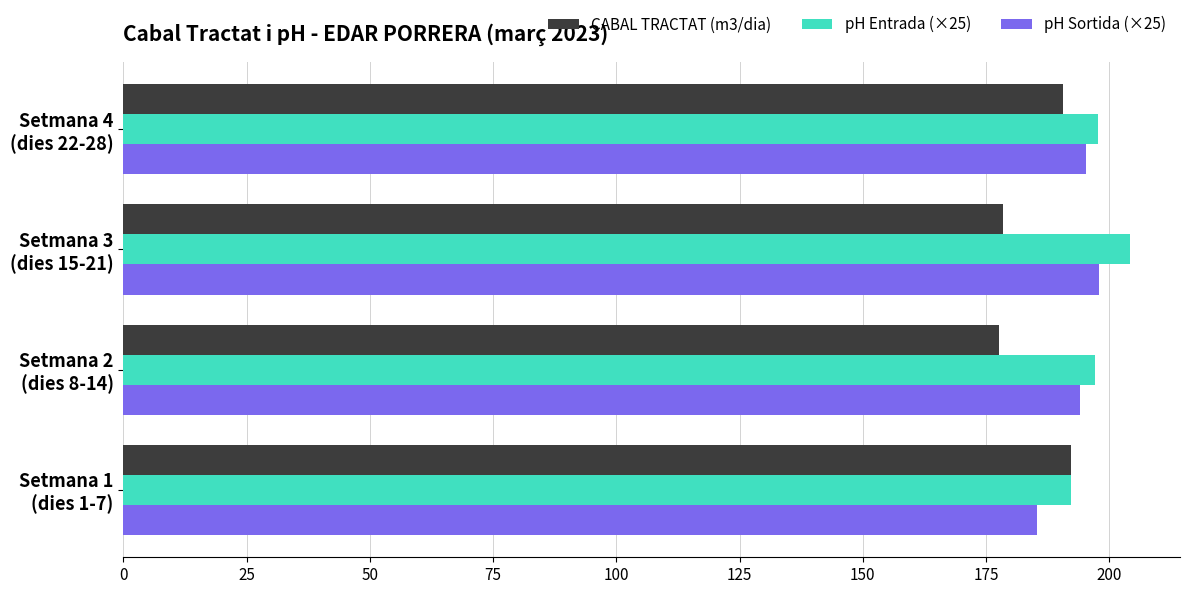

At how many categories does at least one series exceed 202?

1